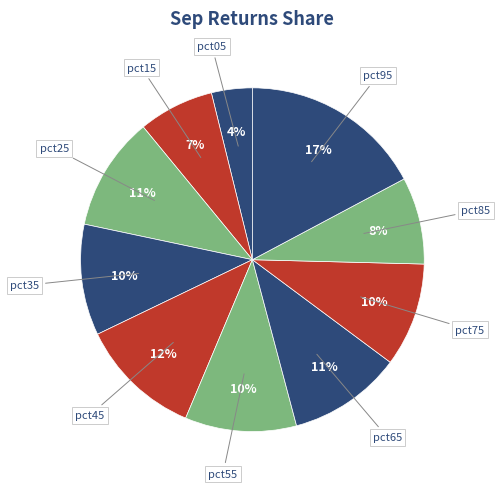

Does pct75 represent more than half of the total?

No